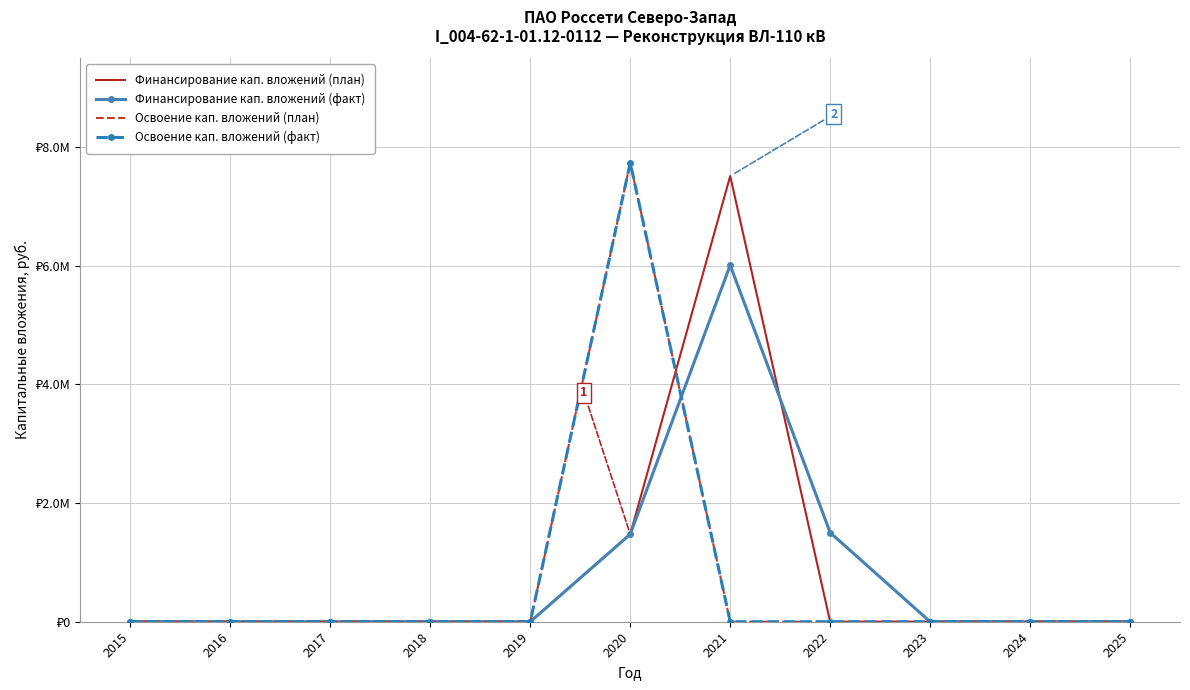

Which series has the largest total across all categories?

Финансирование кап. вложений (план)